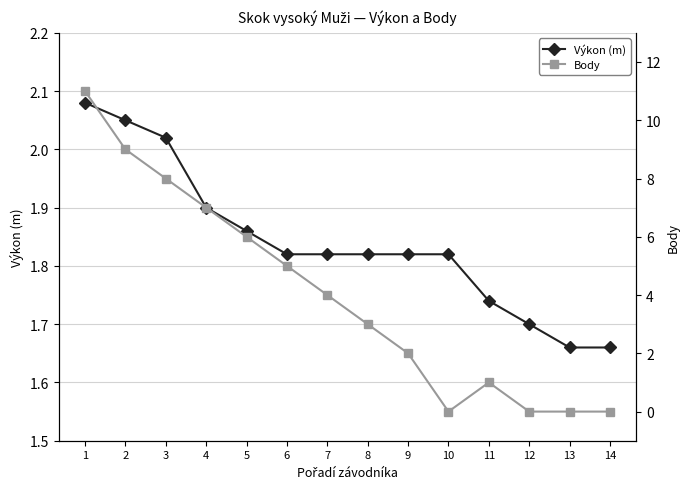

Between 11 and 14, which series saw the biggest shift?

Body